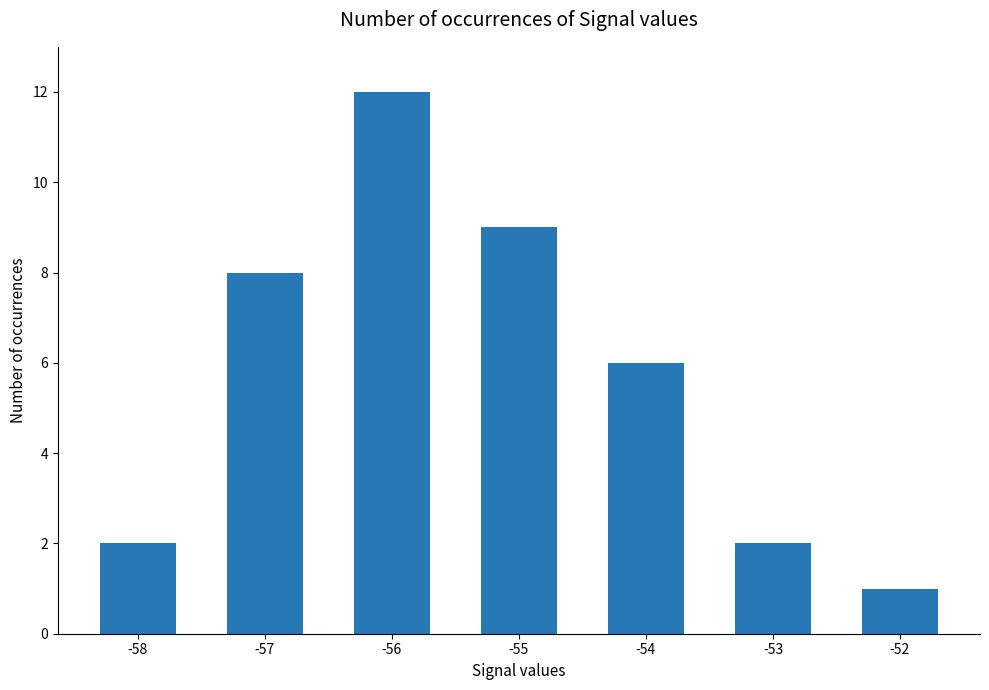

The value at -57 is 13. True or false?

False